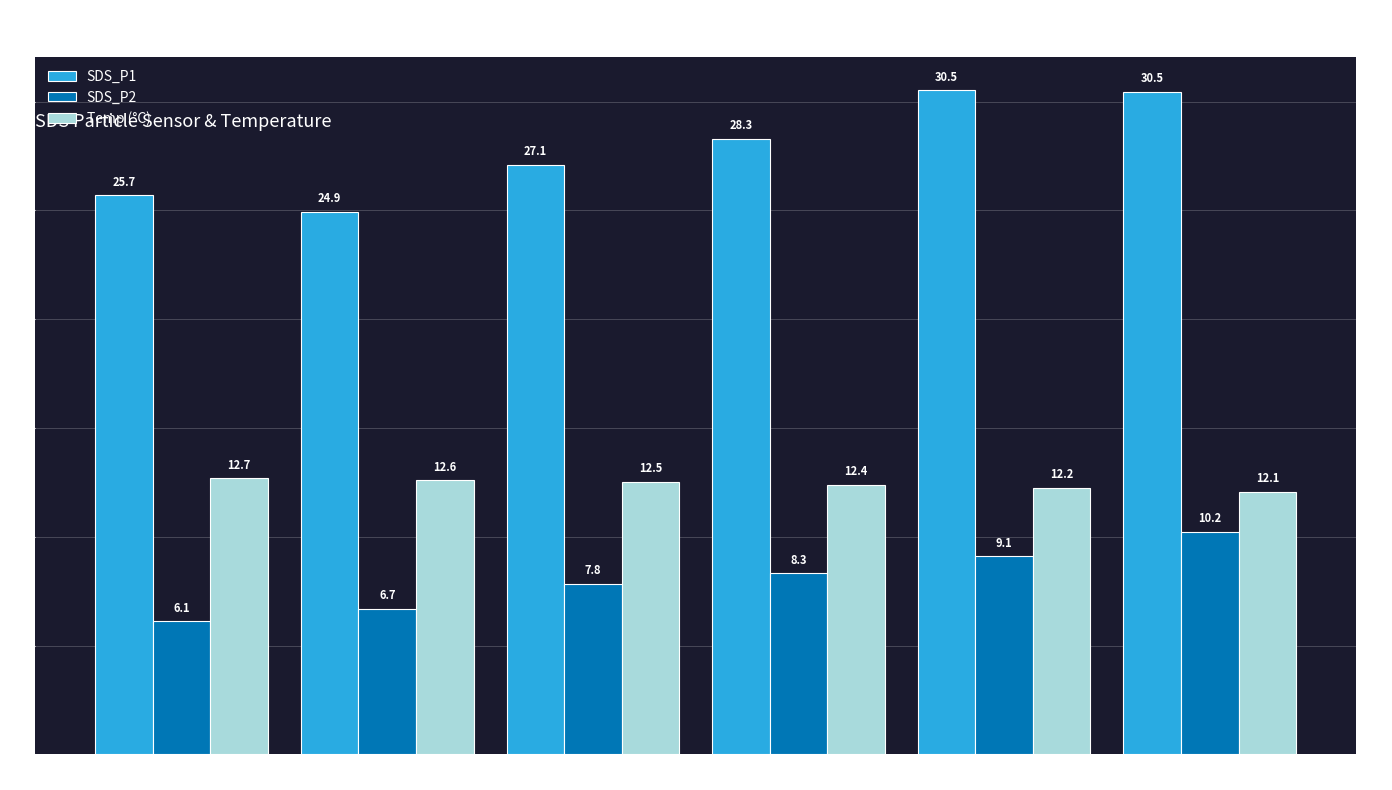

Which series changed the most between 00:41-00:58 and 01:21-01:36?

SDS_P1